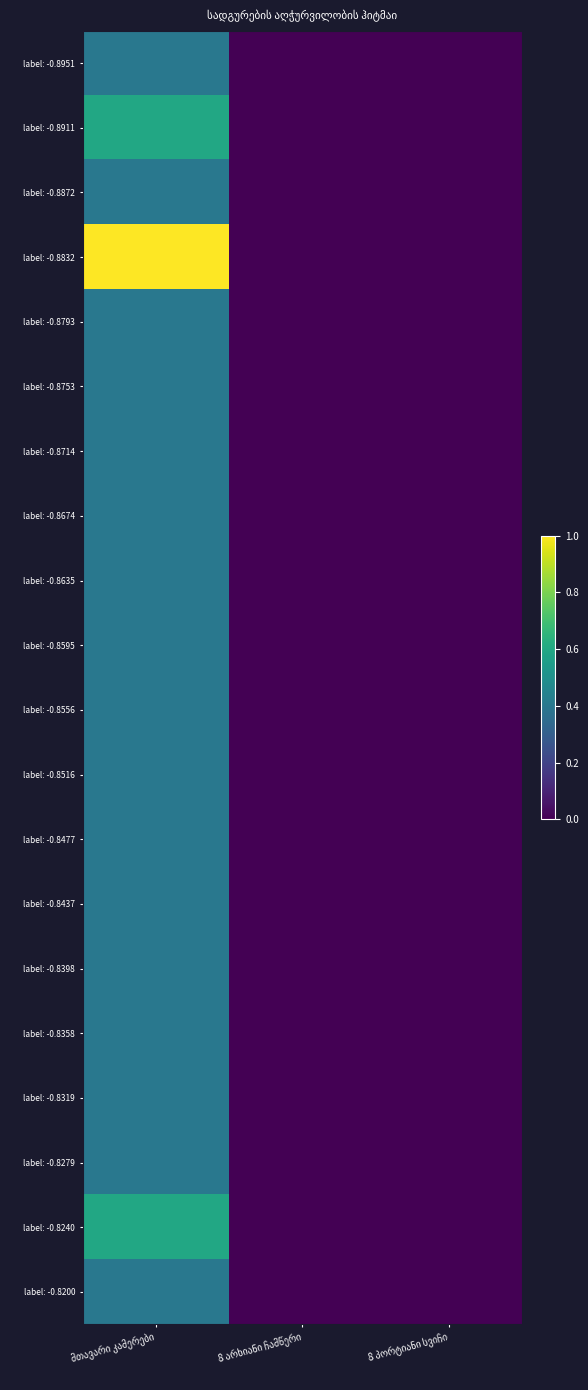

Which category has the highest value in the label: -0.8556 series?

მთავარი კამერები